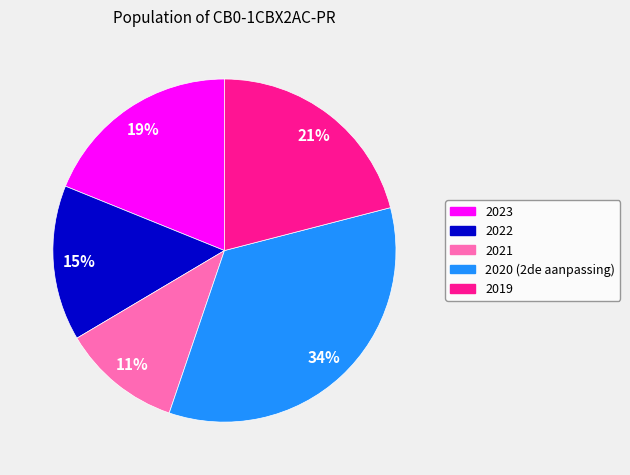

Approximately how many times larger is the value at 2023 compared to 2021?

1.7